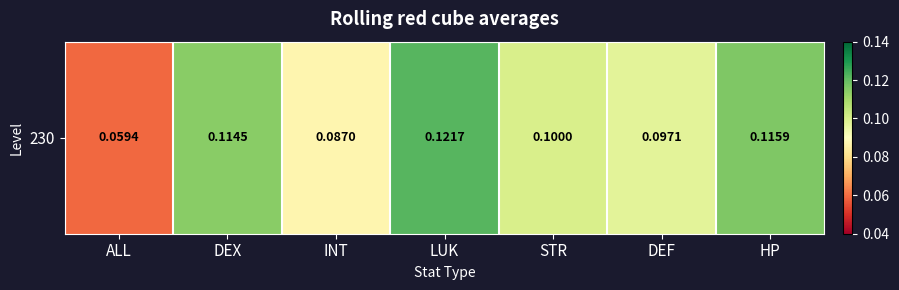

How many values are between 0 and 1?

7